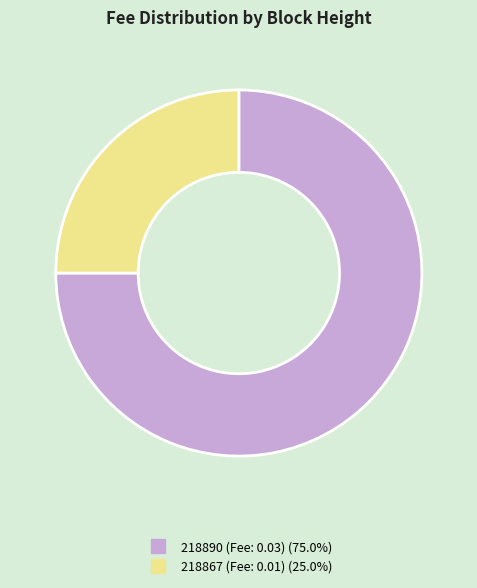

Rank the categories by value from highest to lowest.

218890, 218867